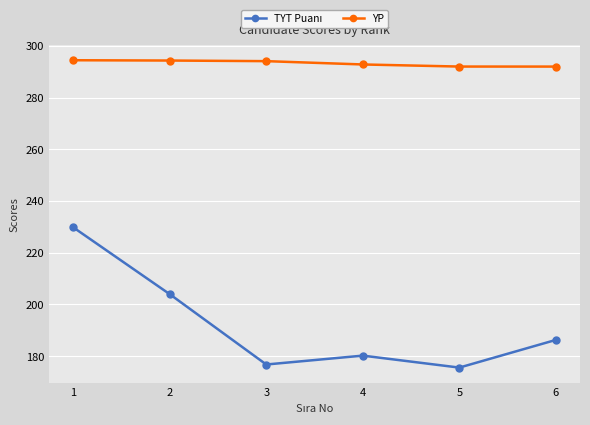

What is the sum of all YP values?

1759.5